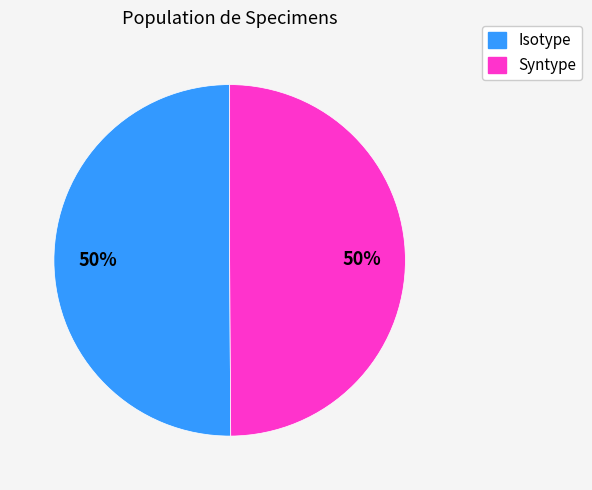

Do Isotype and Syntype together represent more than half of the pie?

Yes